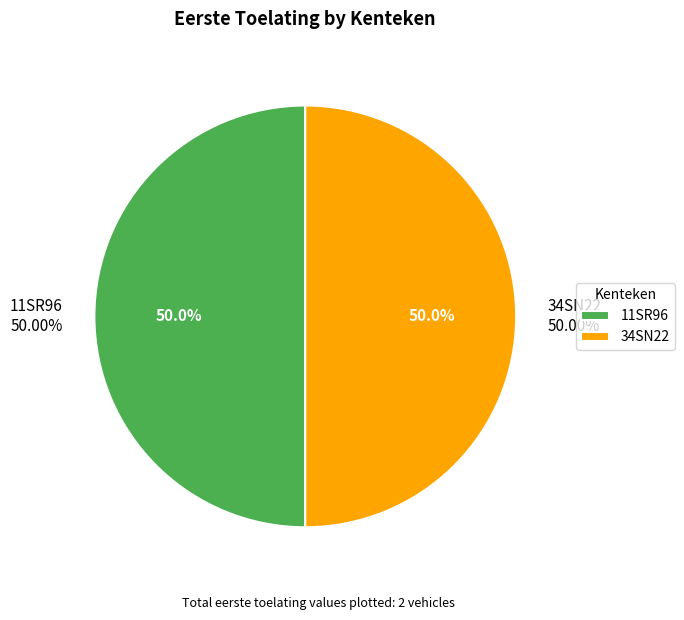

To the nearest percent, what portion does 34SN22 represent?

50%